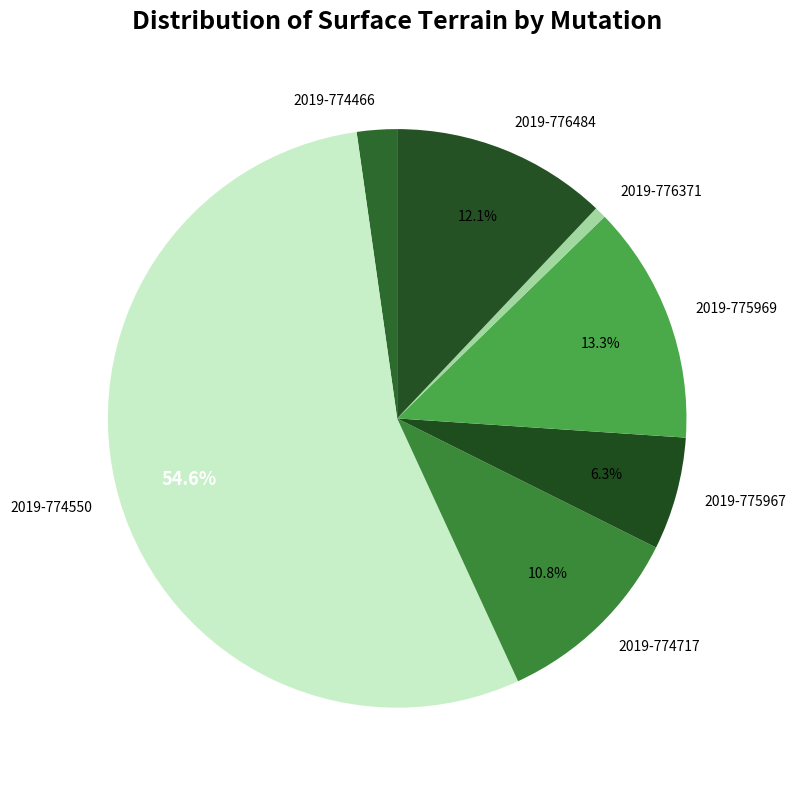

To the nearest percent, what is the difference between the largest and smallest slice percentages?

54%